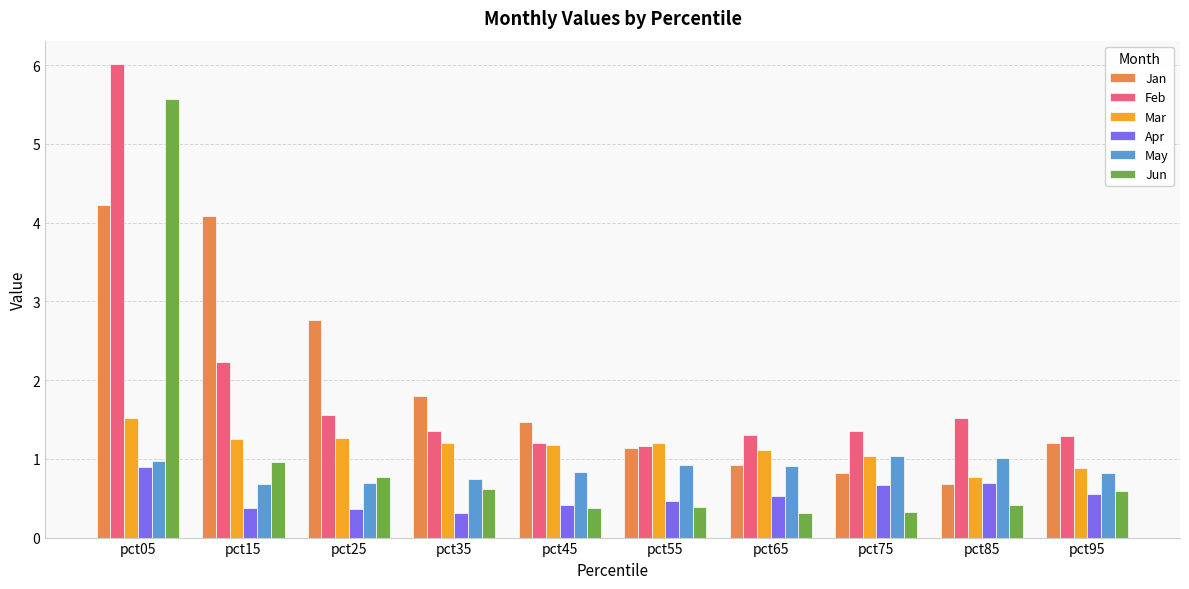

Which series has the widest spread of values?

Jun